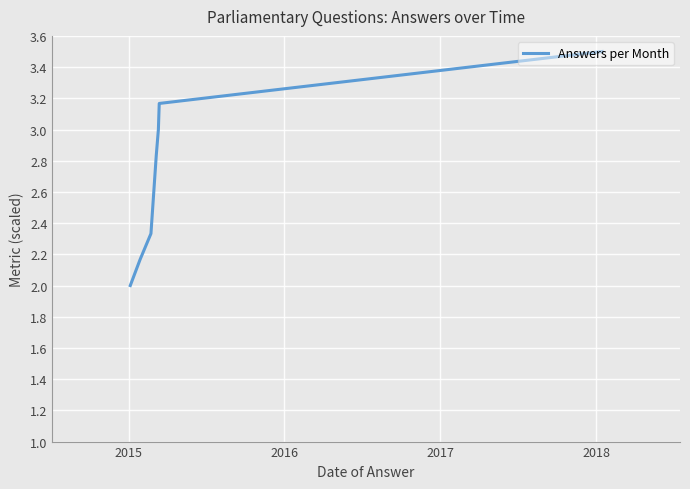

What is the smallest value displayed?

2.0